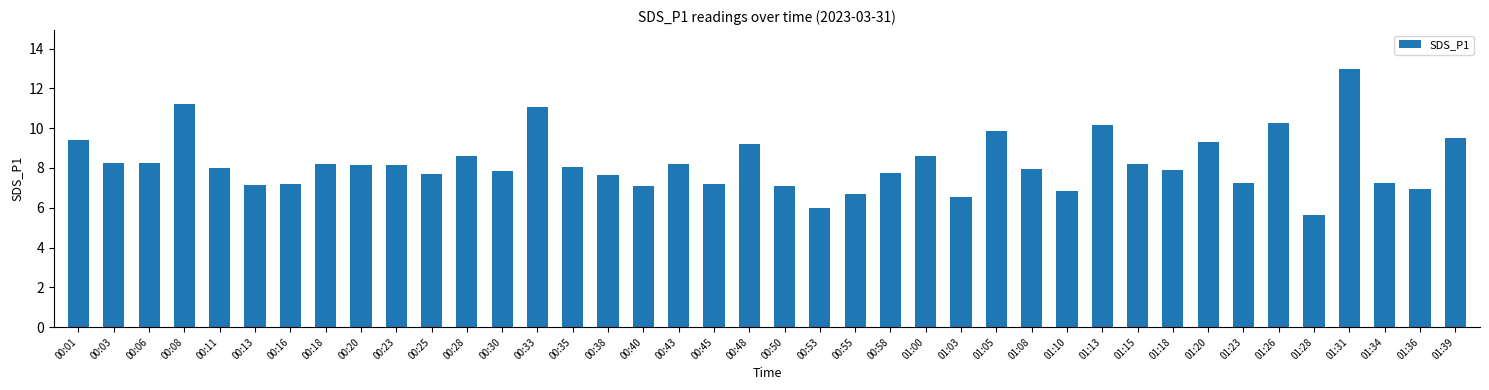

Is it true that the value at 01:28 is 5.7?

True